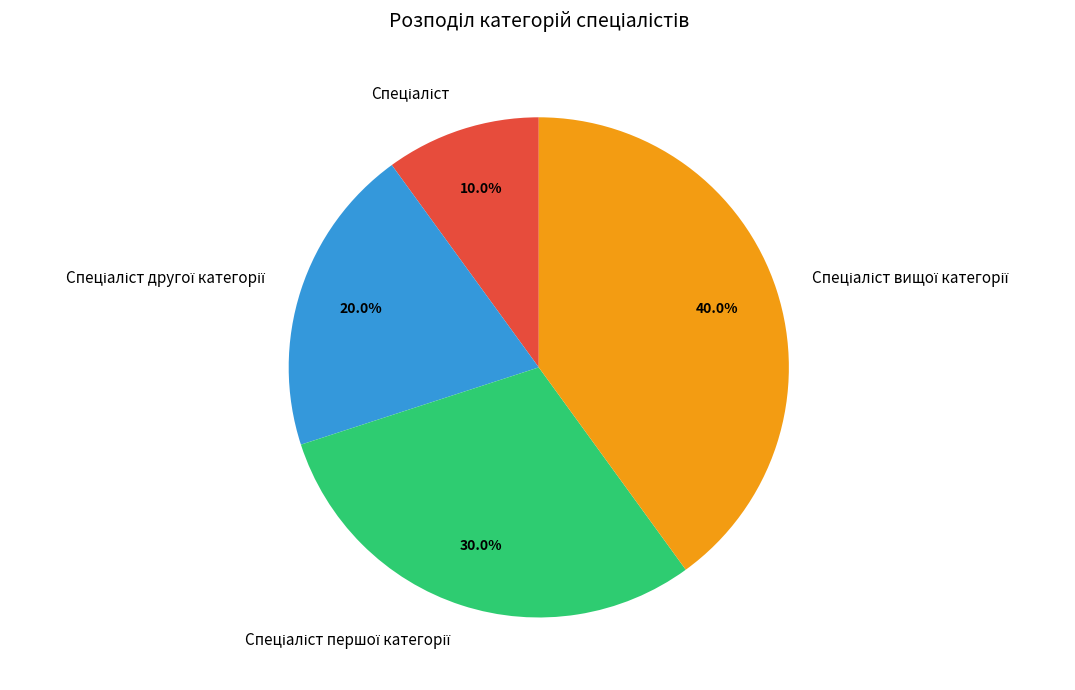

Is there any slice that represents more than half of the pie?

No